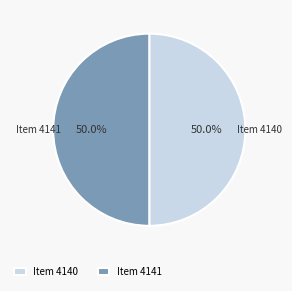

Combined, do Item 4140 and Item 4141 account for over 50%?

Yes